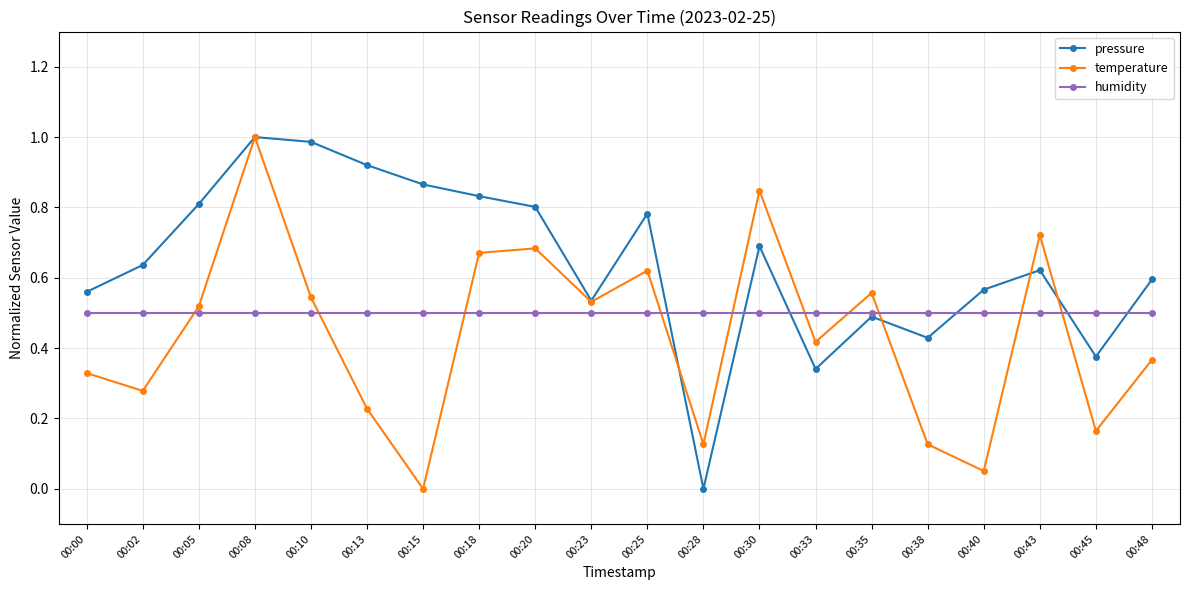

How many interior local valleys does the pressure series have?

5